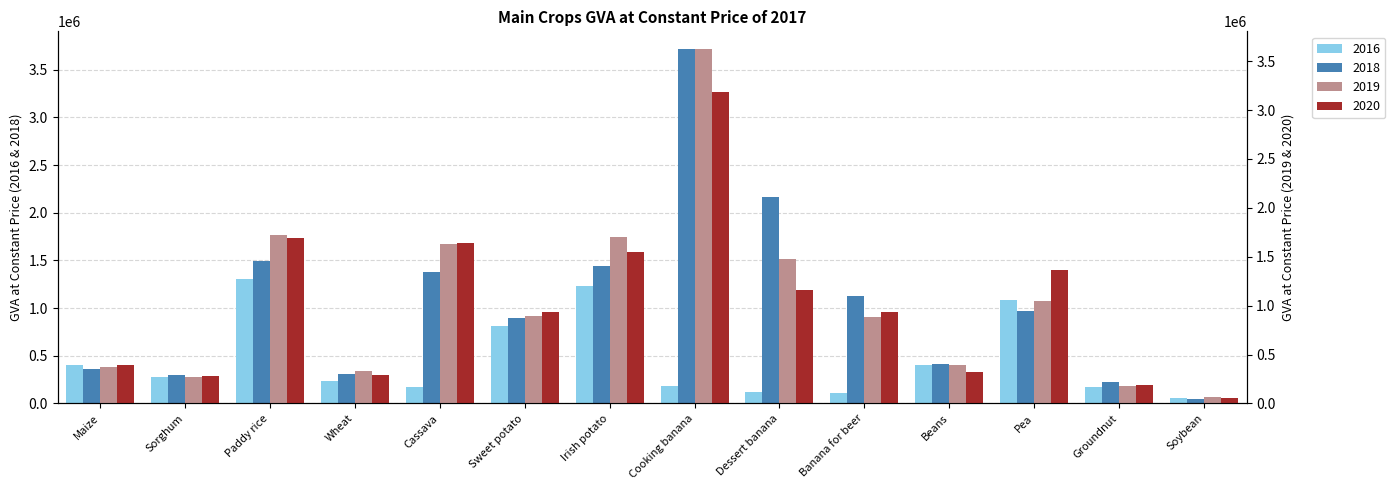

The 2018 series shows 338851 at Pea. True or false?

False